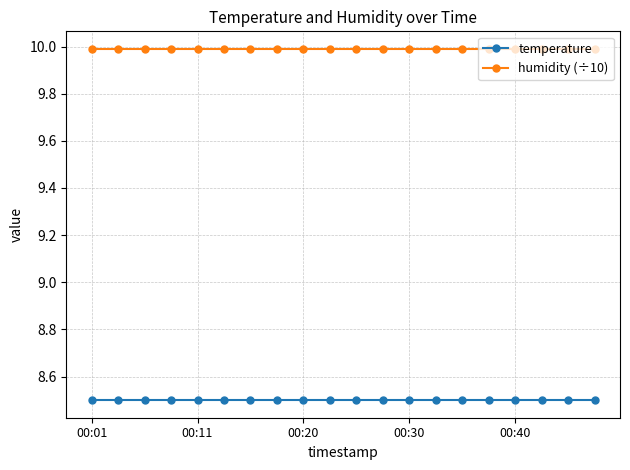

At how many categories does at least one series exceed 9?

20